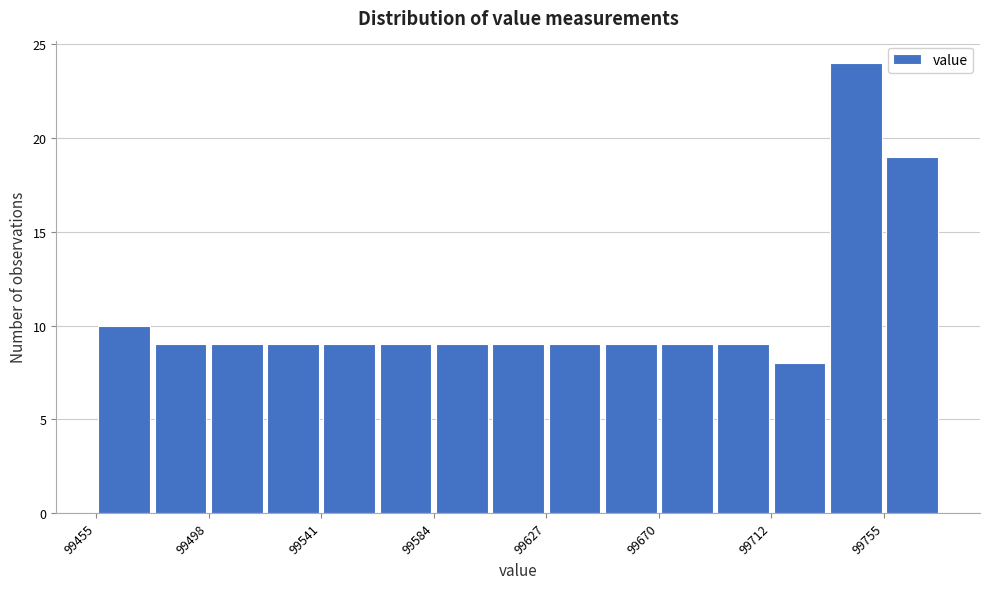

Reading left to right, transcribe this chart: for each bar, give the range it covers on the x-axis and its height. Neither the bar edges nor the heights are printed on the chart, so give them approximately, as read against the axes.

99455 to 99475: 10
99475 to 99500: 9
99500 to 99520: 9
99520 to 99540: 9
99540 to 99560: 9
99560 to 99585: 9
99585 to 99605: 9
99605 to 99625: 9
99625 to 99650: 9
99650 to 99670: 9
99670 to 99690: 9
99690 to 99710: 9
99710 to 99735: 8
99735 to 99755: 24
99755 to 99775: 19